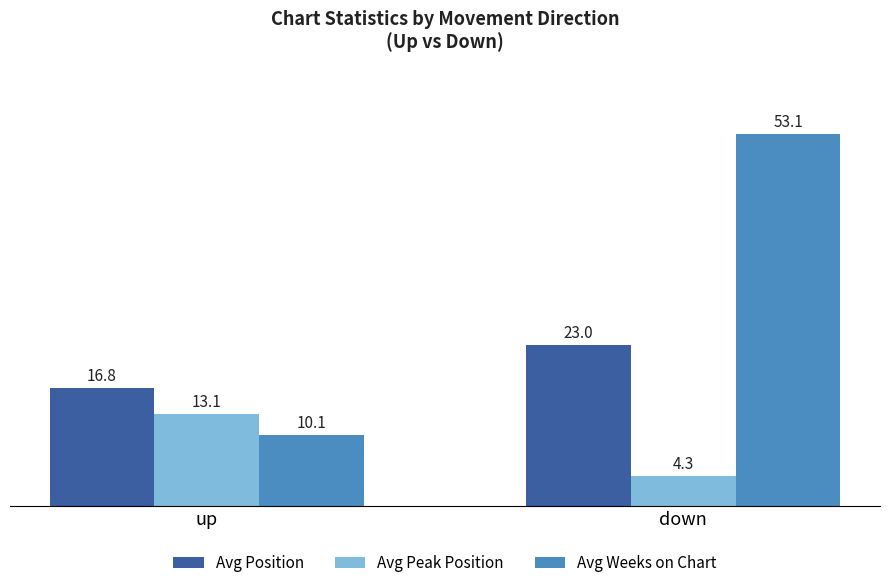

Reading left to right, transcribe all the data shown in this chart.

Avg Position: up=16.8	down=23.0
Avg Peak Position: up=13.1	down=4.3
Avg Weeks on Chart: up=10.1	down=53.1